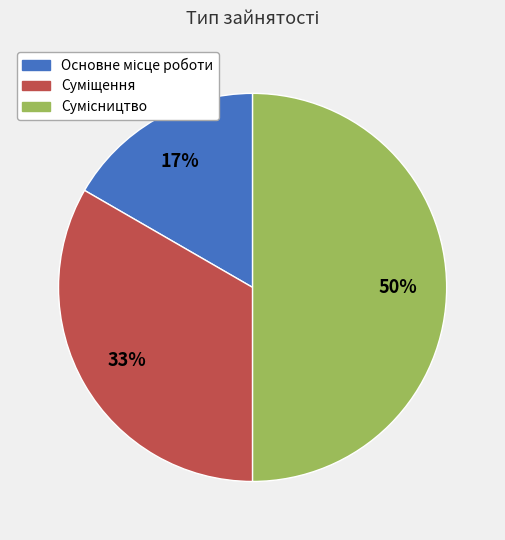

To the nearest percent, what is the average slice percentage?

33%